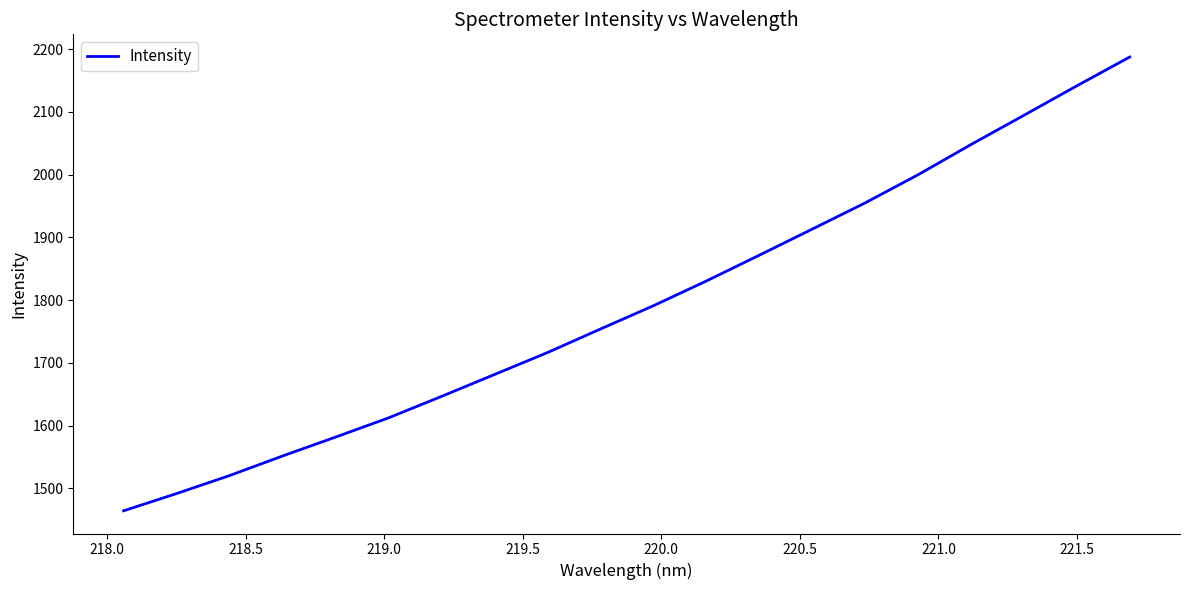

What is the smallest value displayed?

1464.1